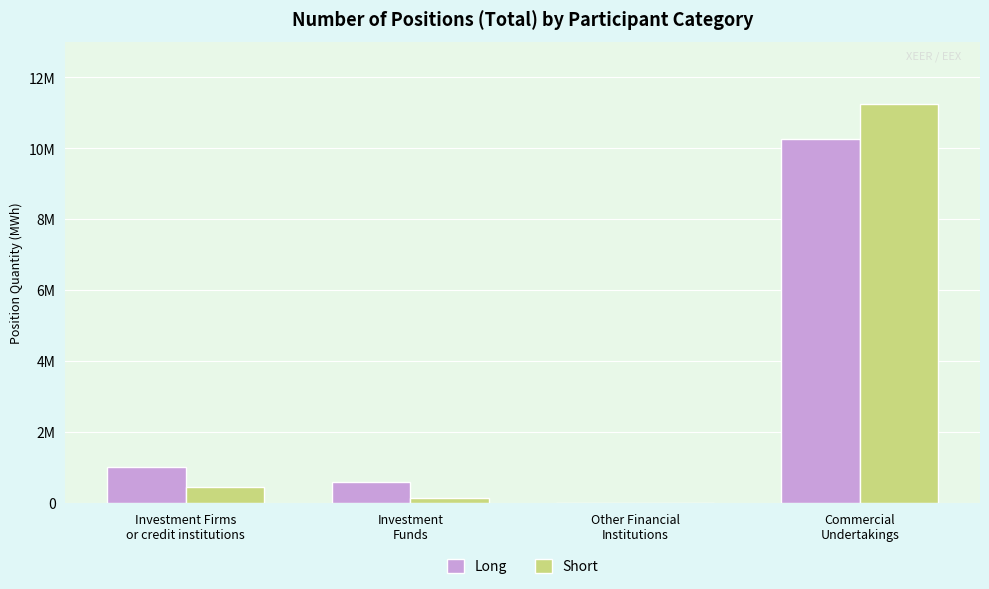

At which category is the sum across all series the highest?

Commercial
Undertakings